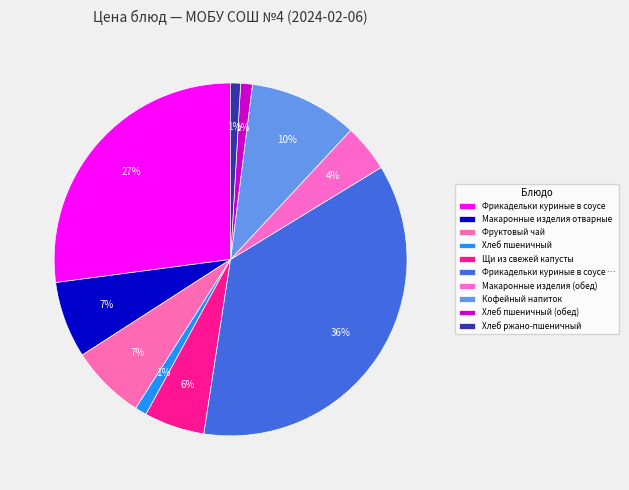

Does any single category account for the majority?

No